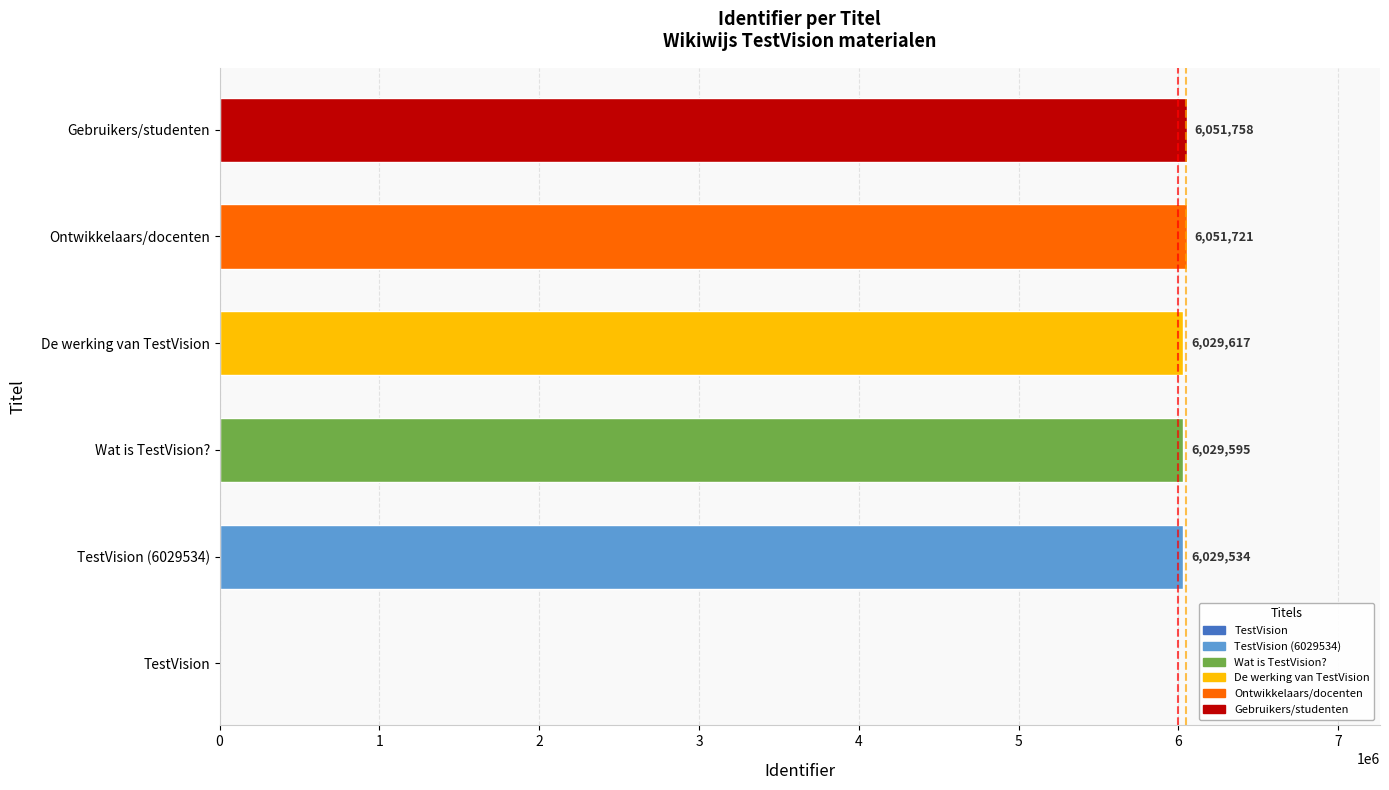

Which has a higher value, De werking van TestVision or Wat is TestVision??

De werking van TestVision